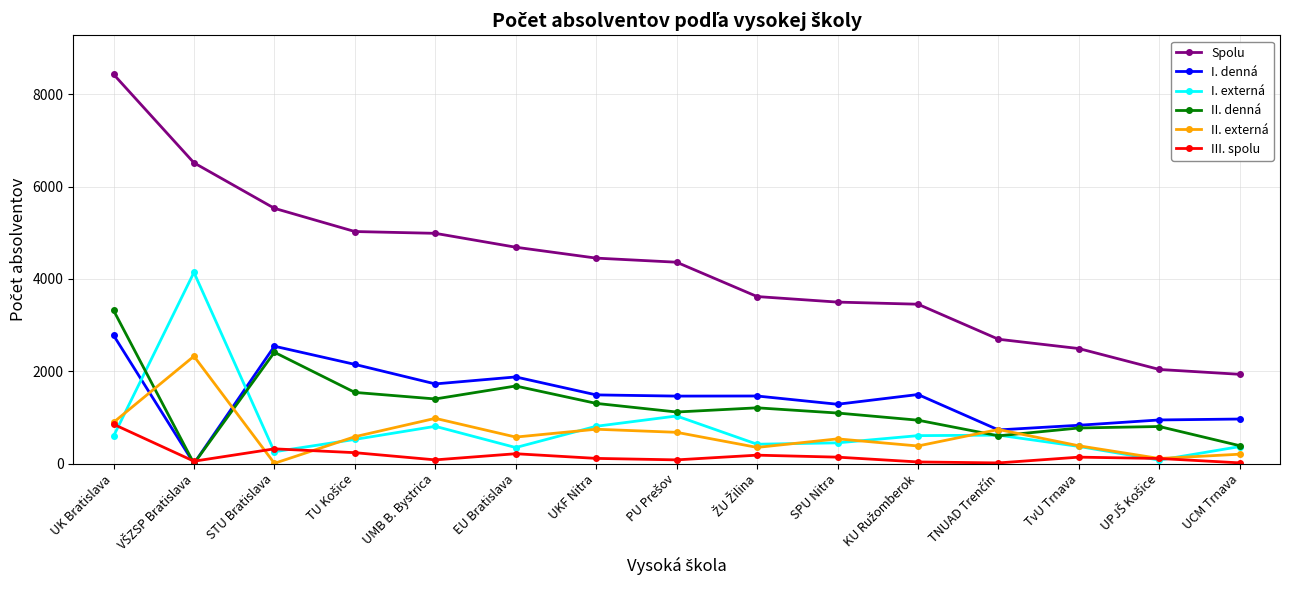

What position from the right is STU Bratislava?

13